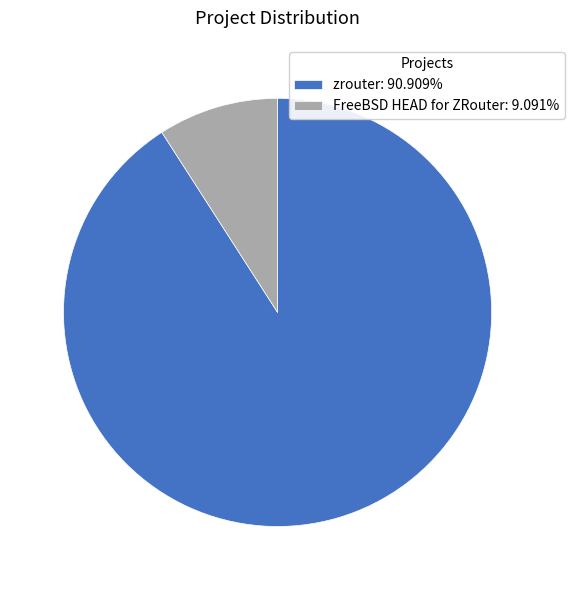

Combined, do FreeBSD HEAD for ZRouter and zrouter account for over 50%?

Yes